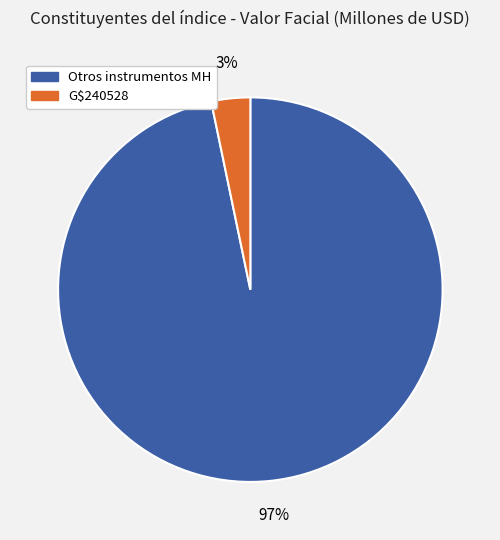

How many slices are in this pie chart?

2